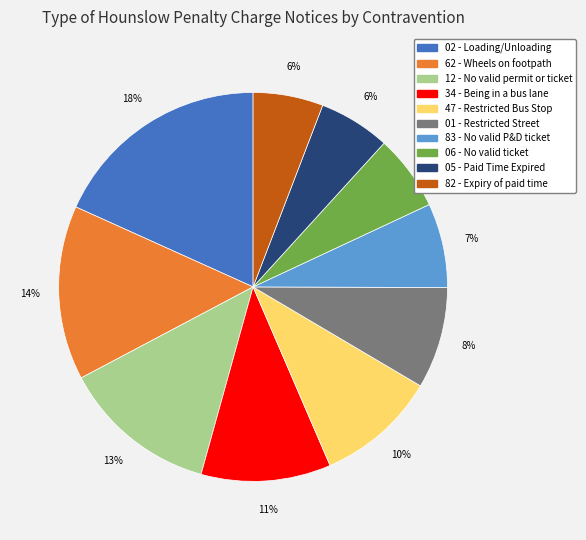

What percentage is the 34 - Being in a bus lane slice, to the nearest percent?

11%